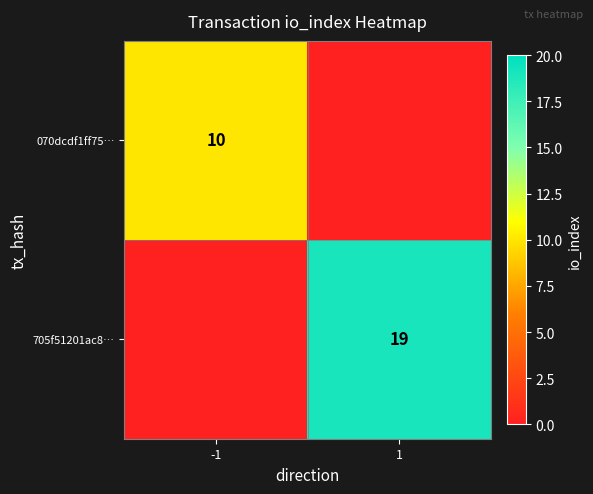

The 705f51201ac8… series shows 19 at 1. True or false?

True